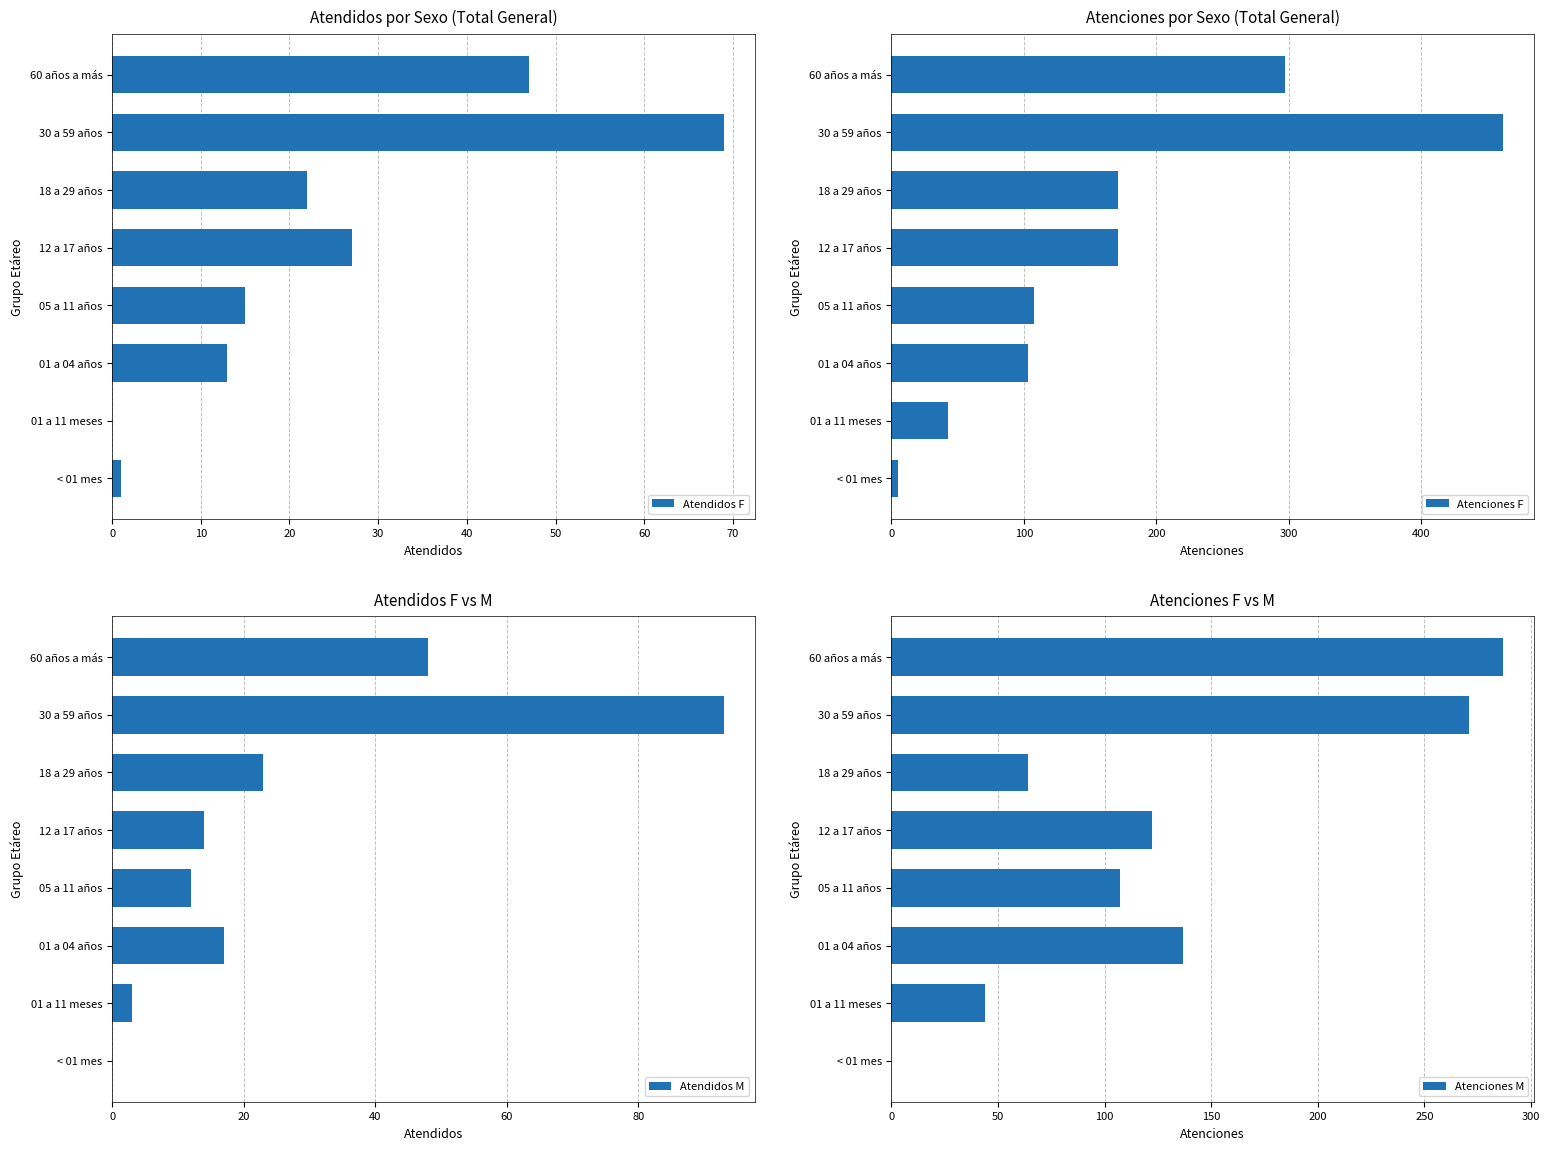

What is the lowest value of the Atenciones F series?

5